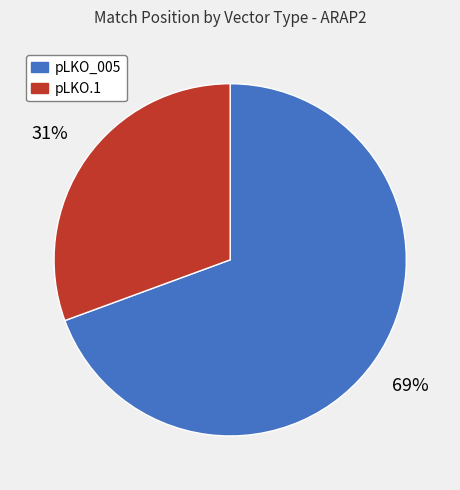

What percentage is the pLKO.1 slice, to the nearest percent?

31%